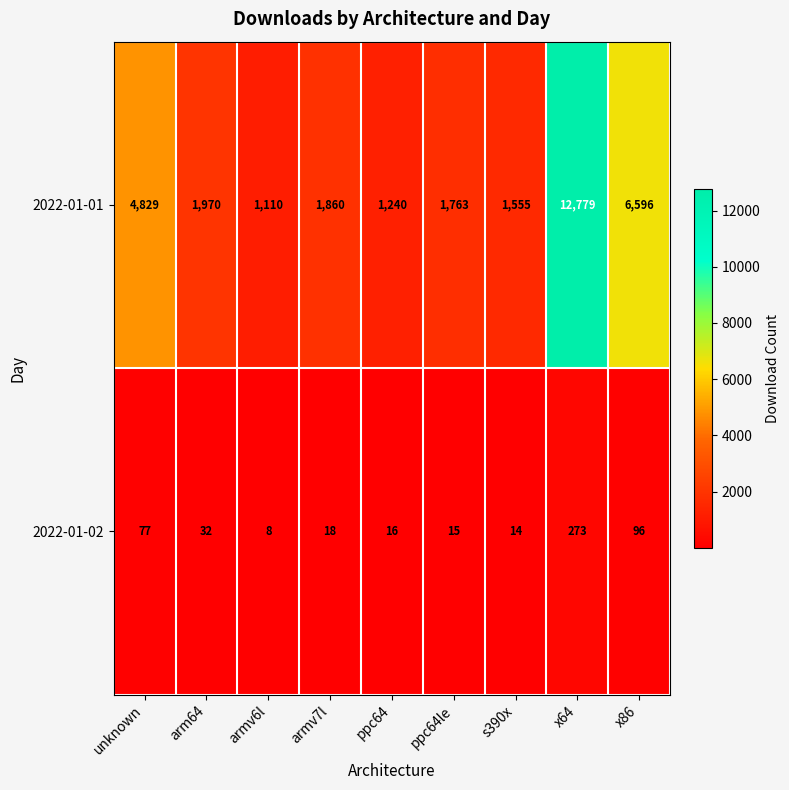

At which category is the sum across all series the highest?

x64